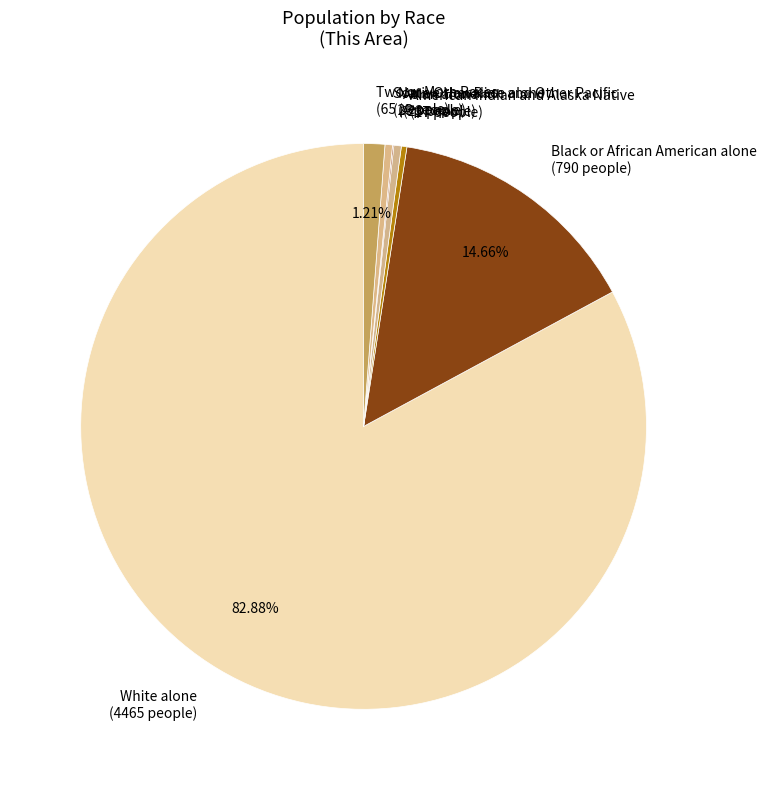

Does any single category account for the majority?

Yes